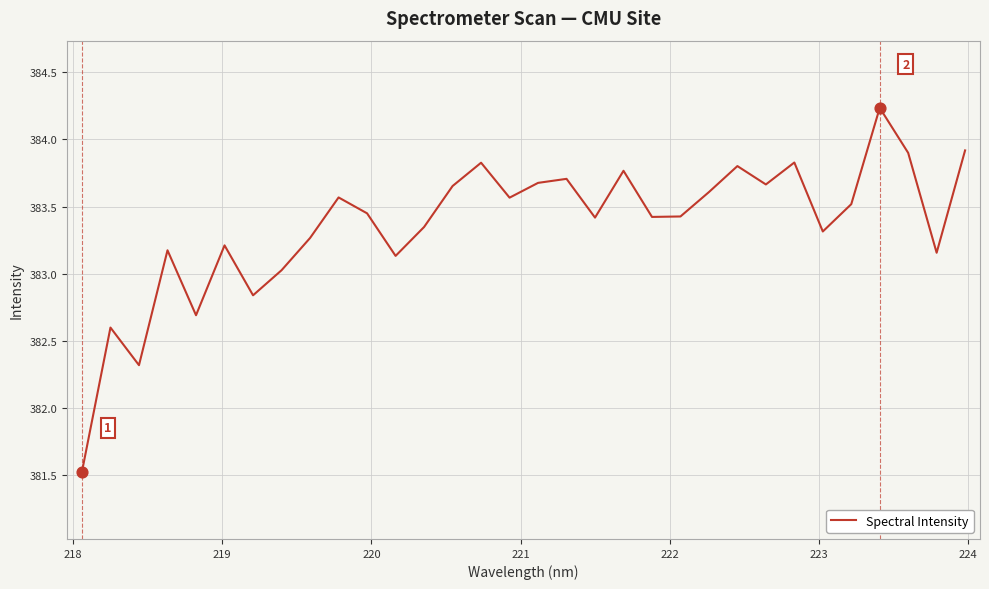

What is the smallest value displayed?

381.5